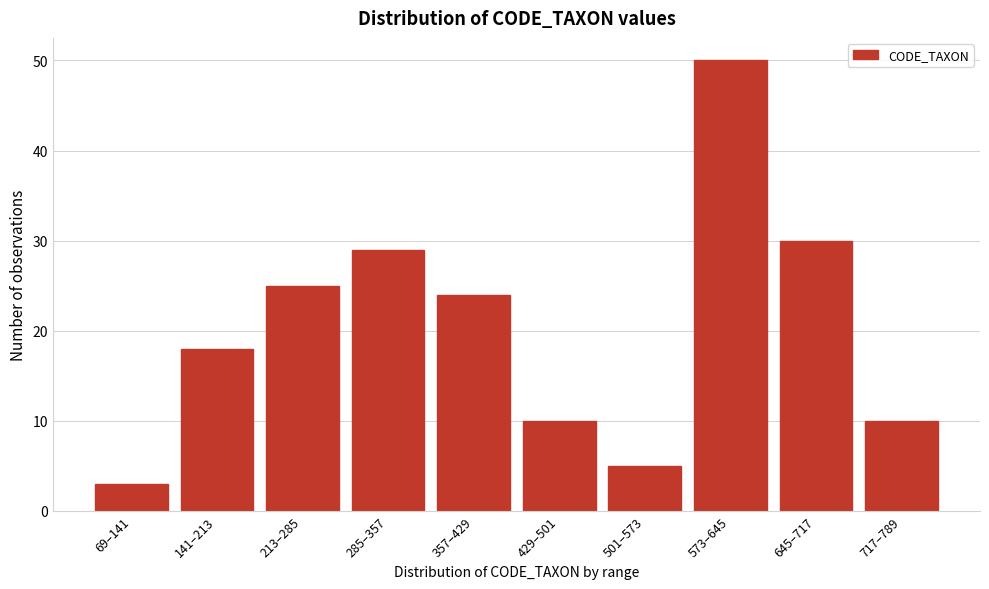

Reading right to left, extract all data points from this chart.

10	30	50	5	10	24	29	25	18	3